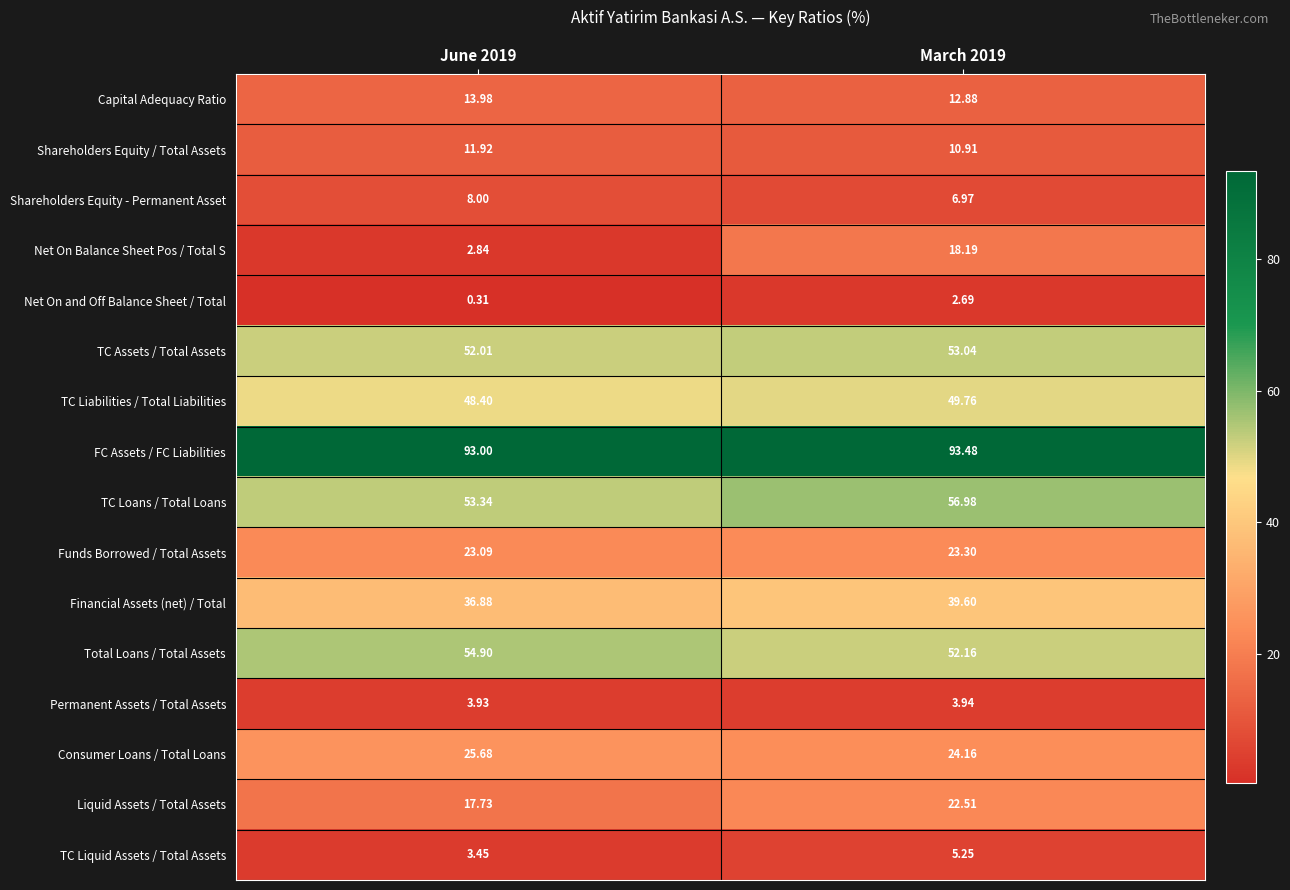

Is the value of TC Loans / Total Loans at June 2019 greater than the value of FC Assets / FC Liabilities at March 2019?

No